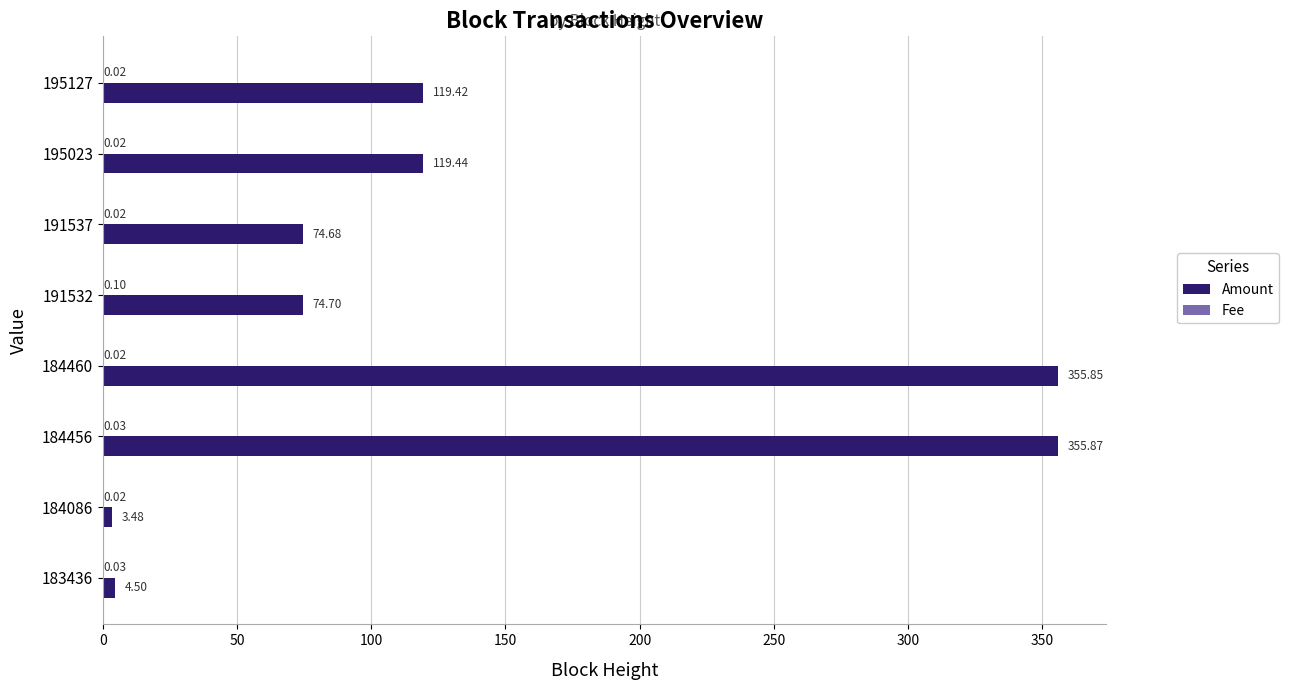

How many values in the Amount series exceed 119?

4